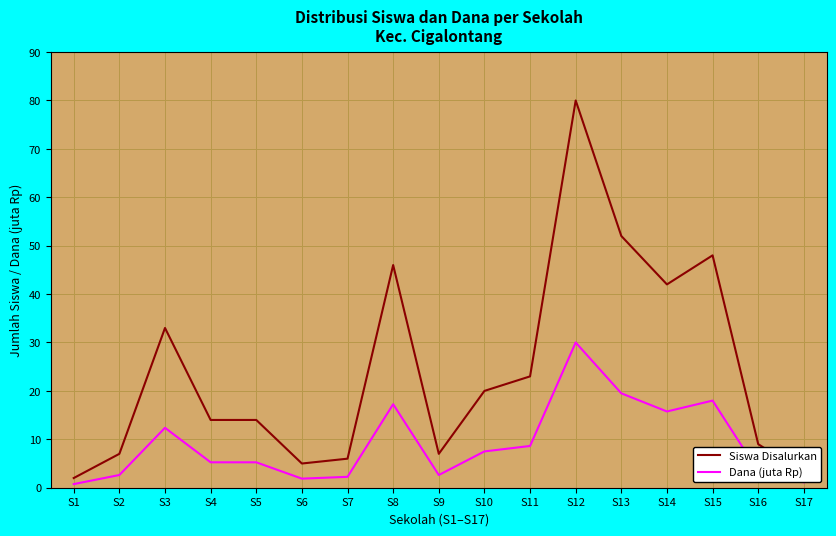

The value of Dana (juta Rp) at S8 is 5.2. True or false?

False